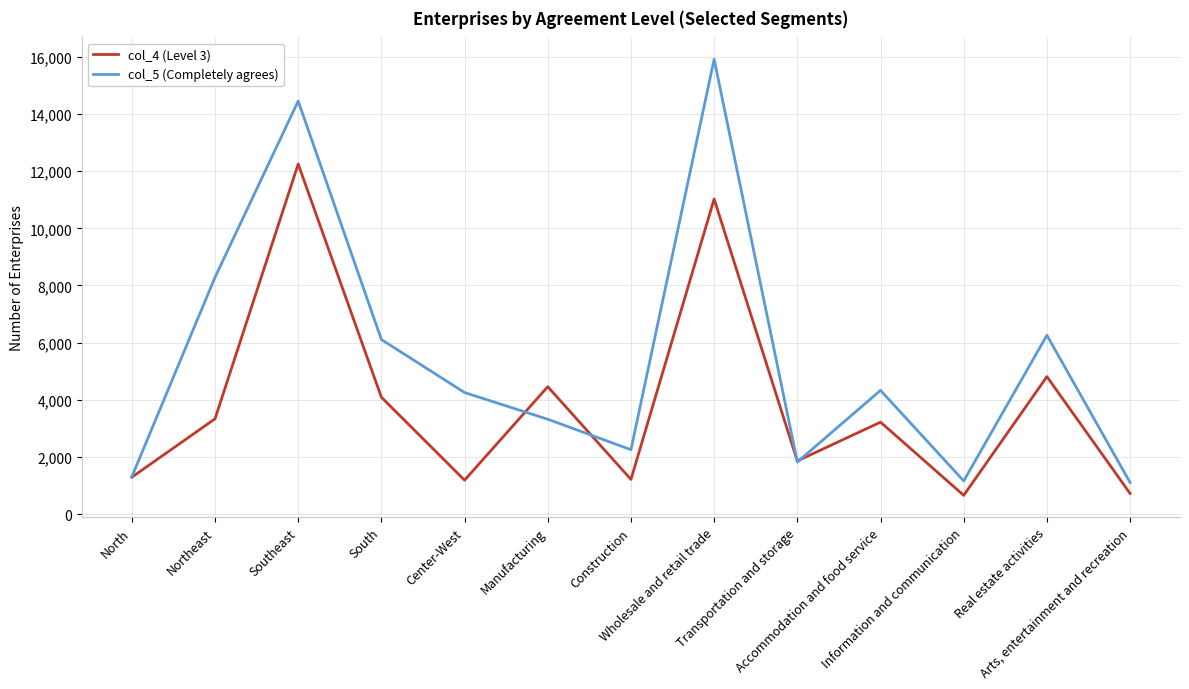

What is the difference between the col_4 (Level 3) values at Information and communication and Arts, entertainment and recreation?

66